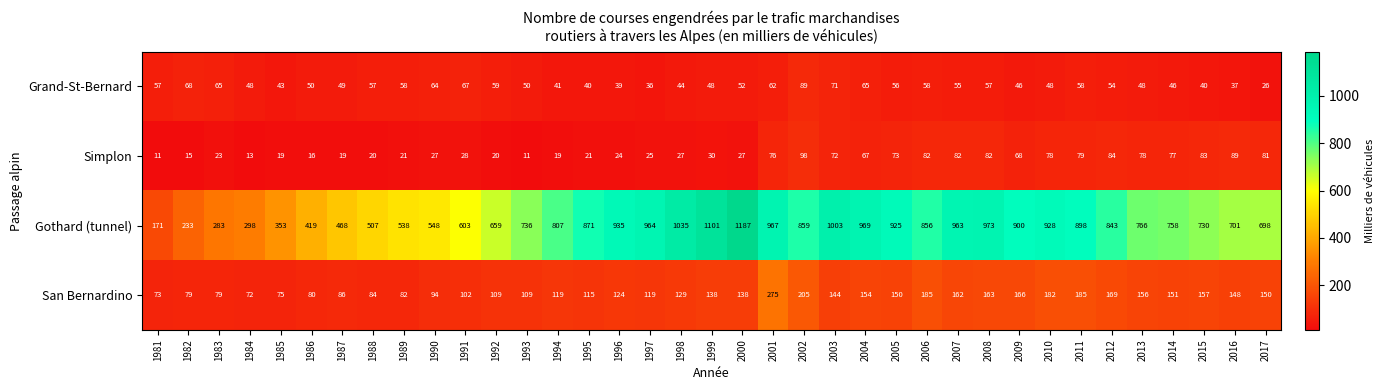

What is the spread (max minus min) of values at 2004?

904